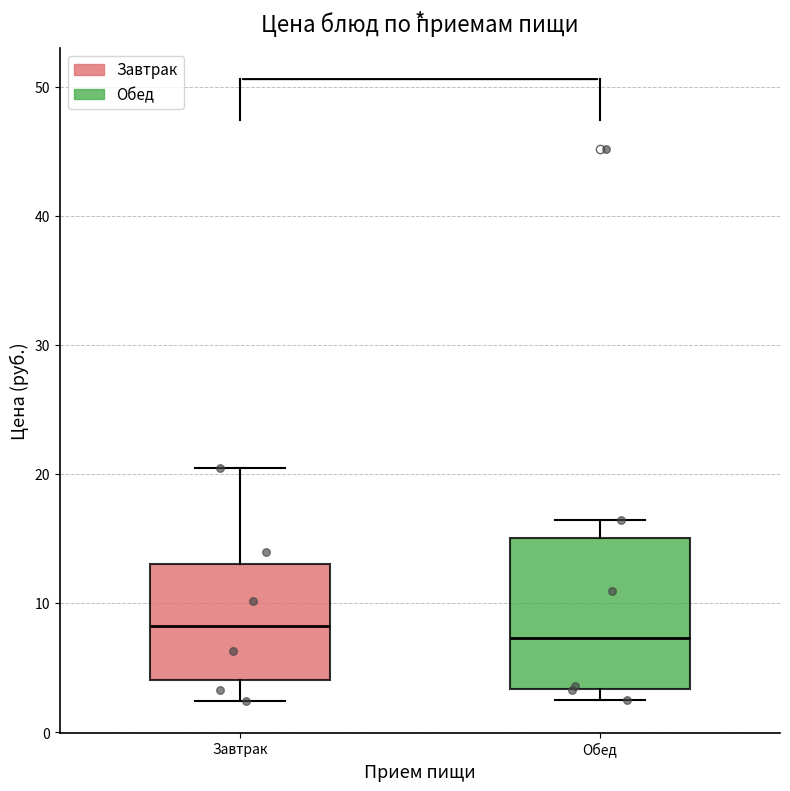

Which box is the tallest, from its lower edge to its upper edge?

Обед